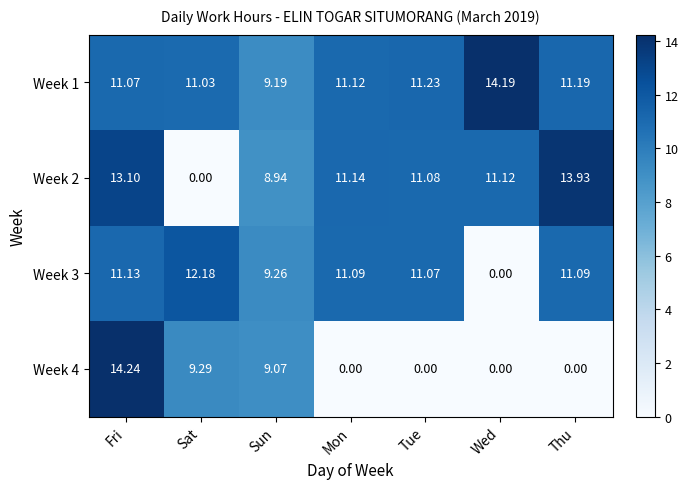

Rank the series at Thu from lowest to highest value.

Week 4, Week 3, Week 1, Week 2